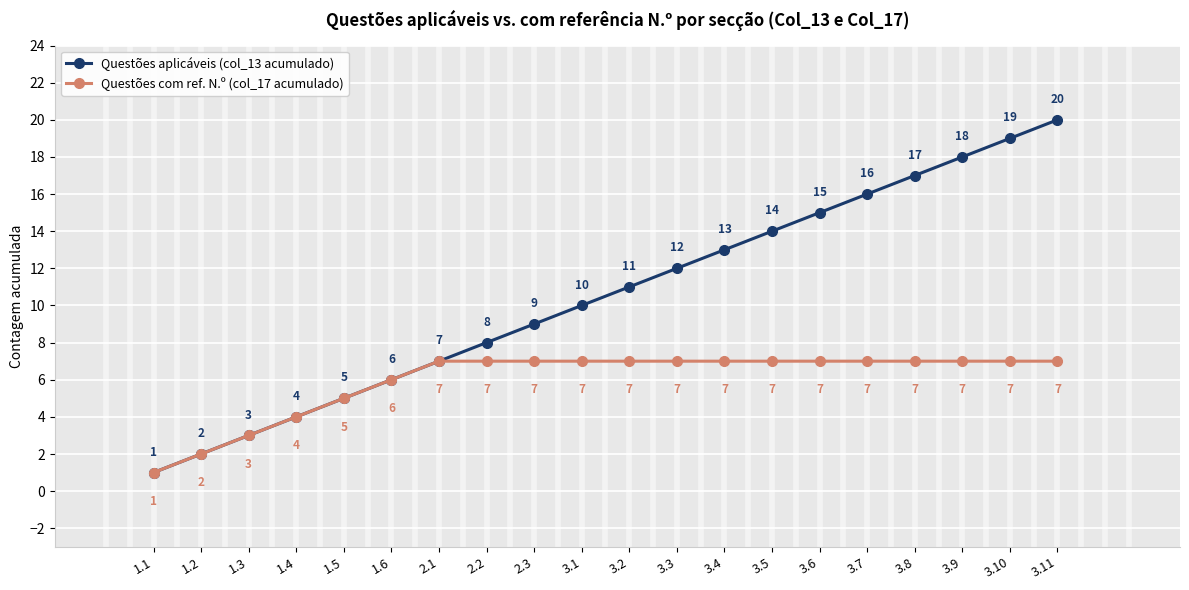

True or false: Questões com ref. N.º (col_17 acumulado) has more than 1 interior local peaks.

False